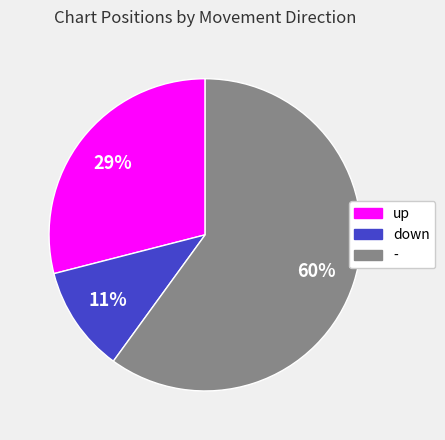

To the nearest percent, what portion does up represent?

29%